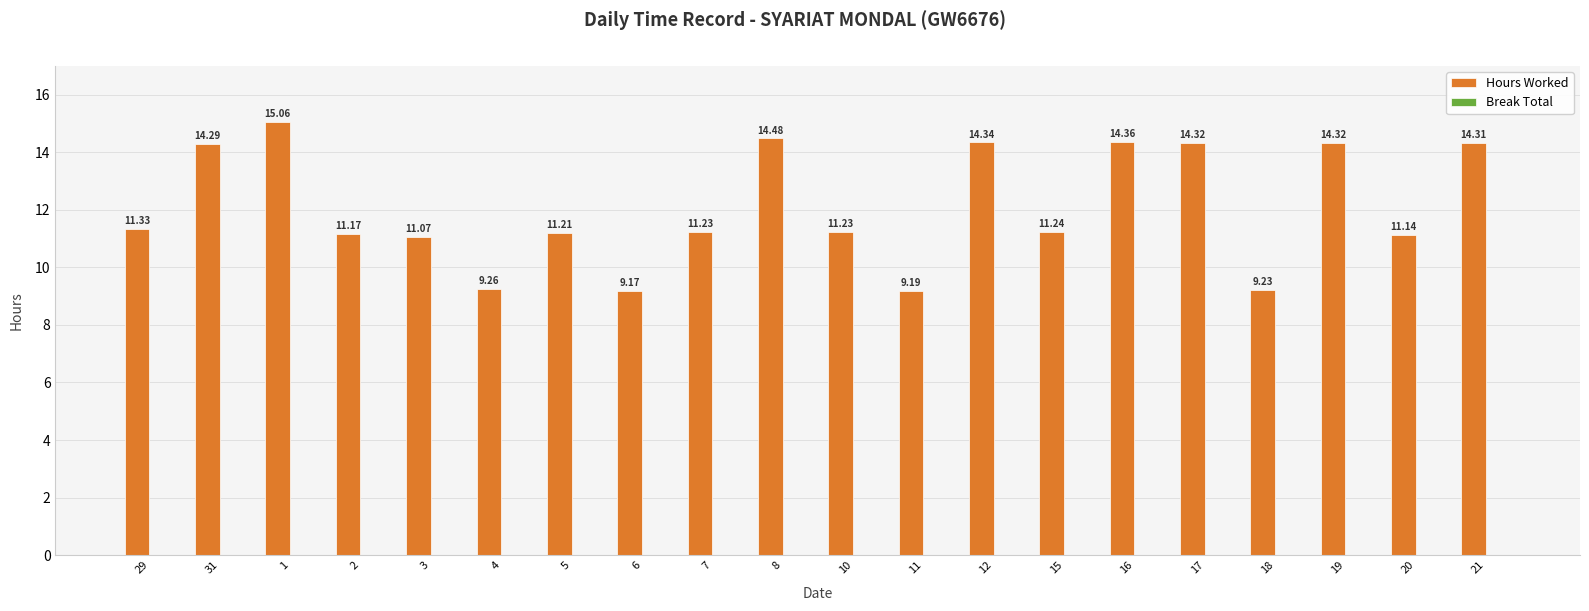

What is the average value?

12.1